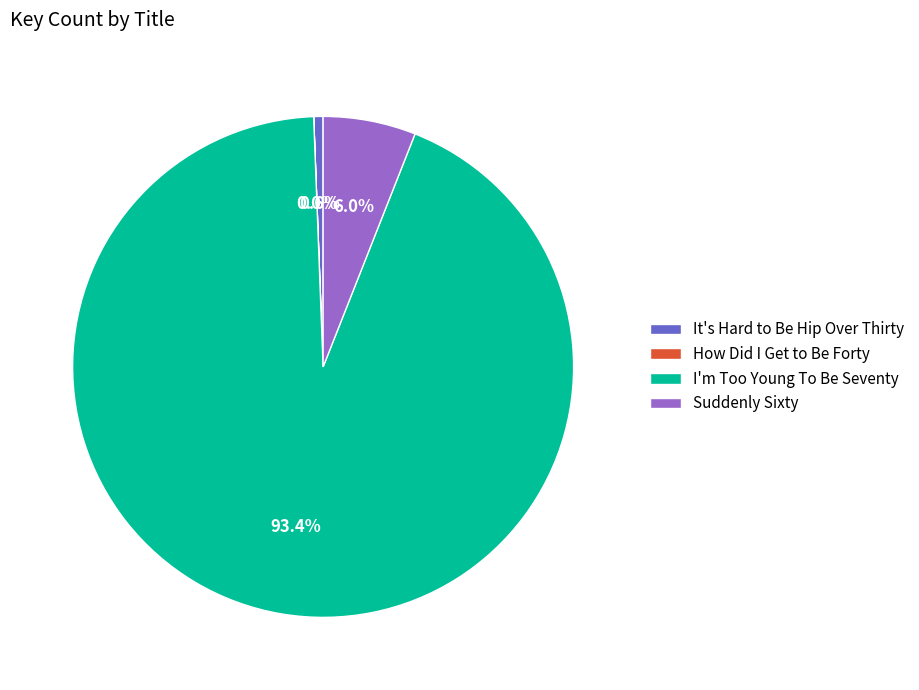

Combined, what portion of the pie is I'm Too Young To Be Seventy and Suddenly Sixty?

99.4%